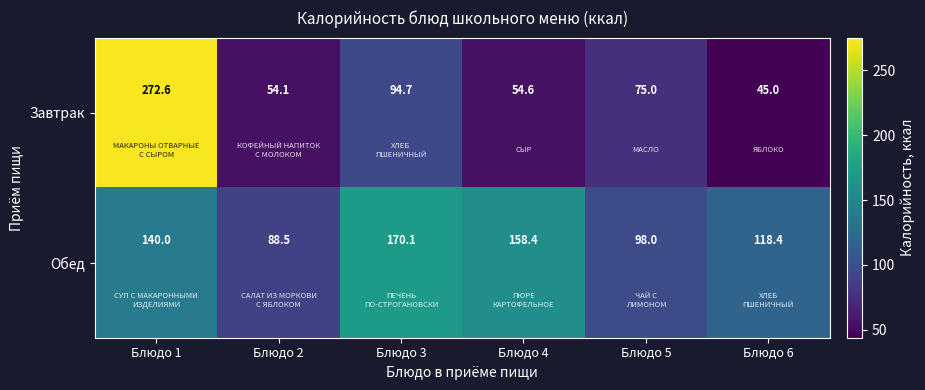

What is the greatest value displayed?

272.6